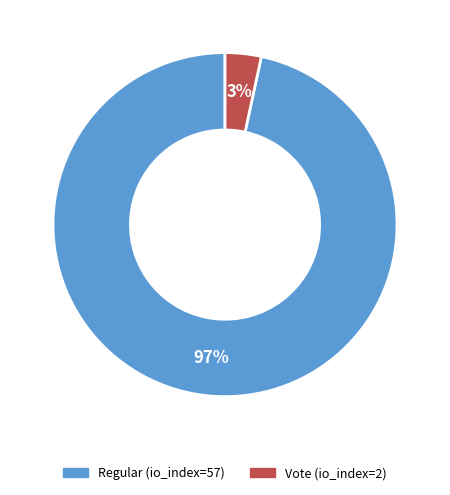

Is it true that Regular (io_index=57) is 86% of the pie?

False